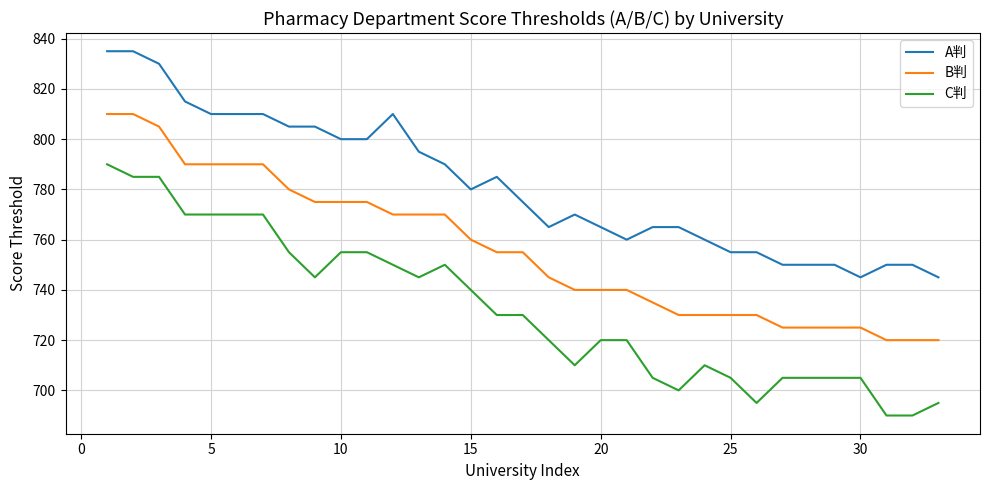

What is the minimum value for A判?

745